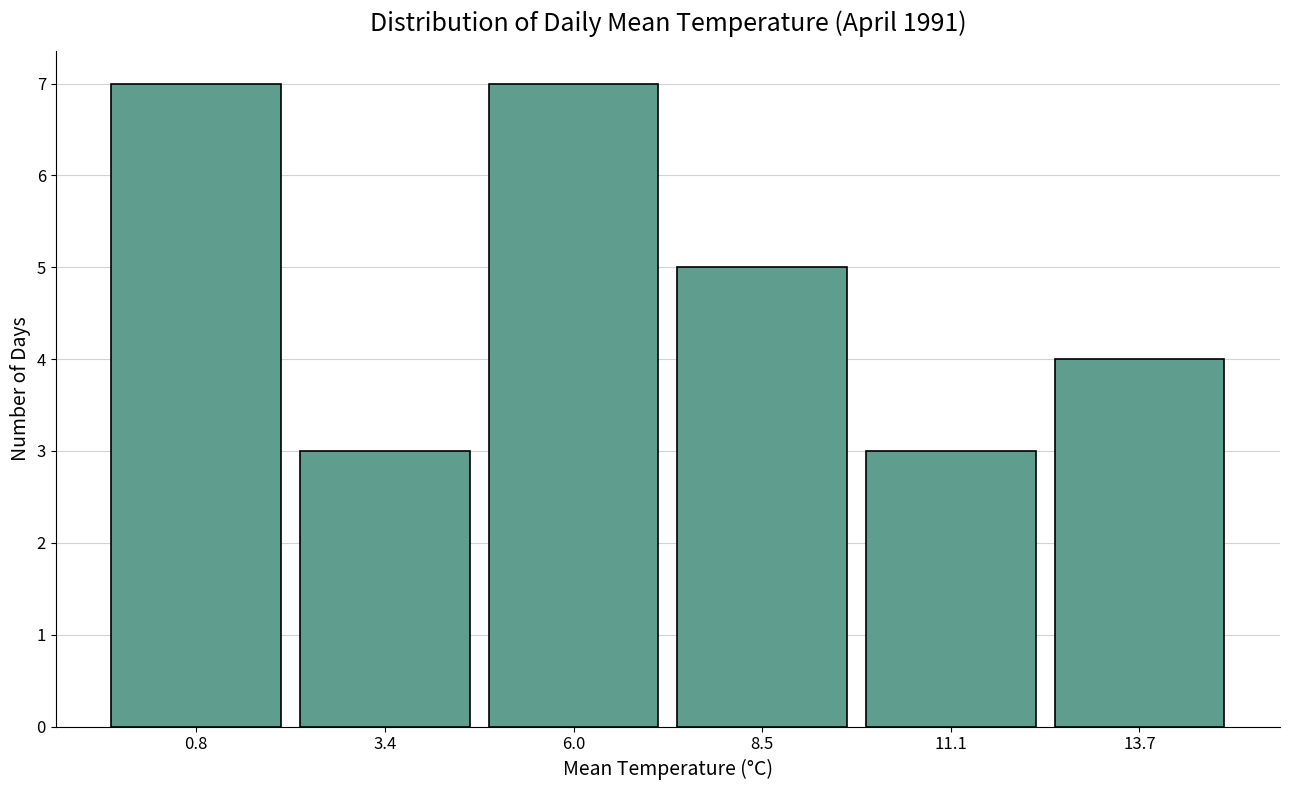

What is the height of the bar covering -0.5 to 2.0 on the x-axis? Neither the bar edges nor the heights are printed on the chart, so give them approximately, as read against the axes.

7